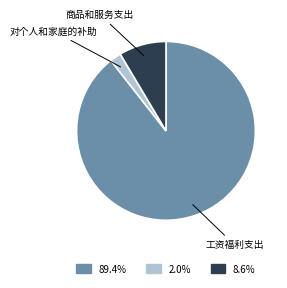

Does any single category account for the majority?

Yes